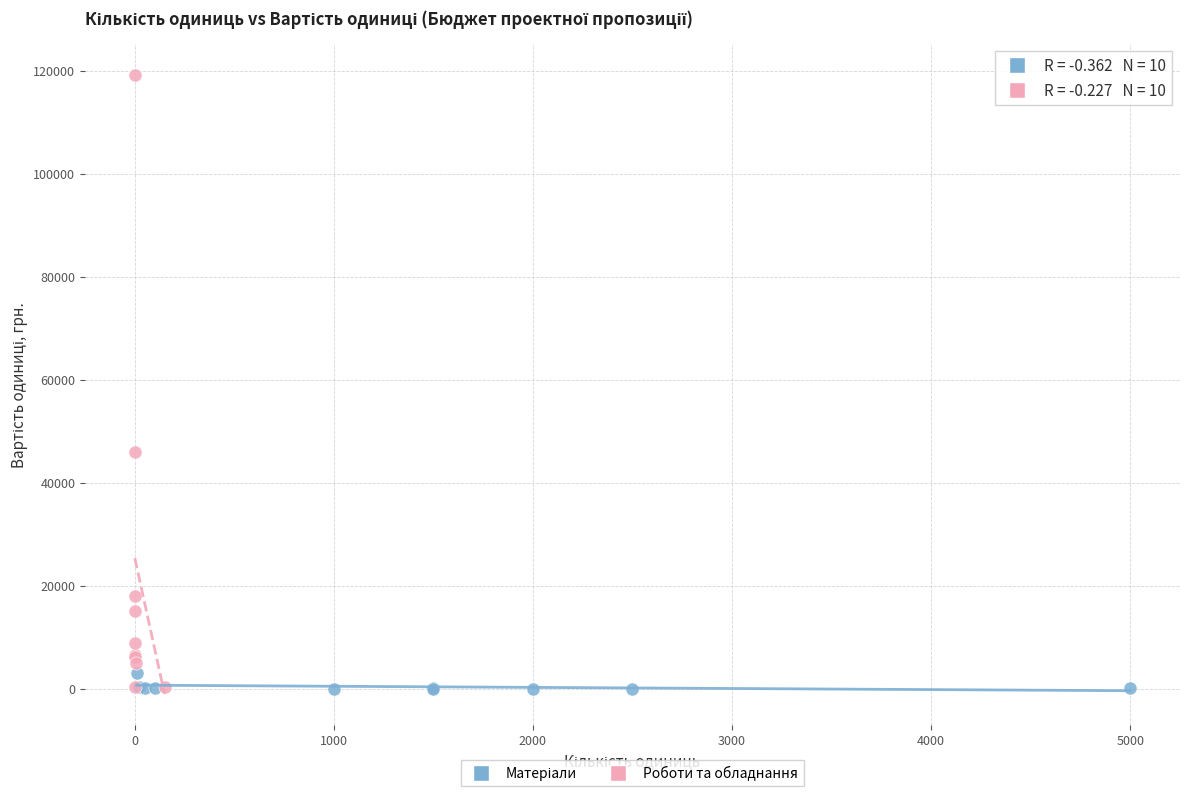

Which series reaches the maximum Y coordinate?

Роботи та обладнання